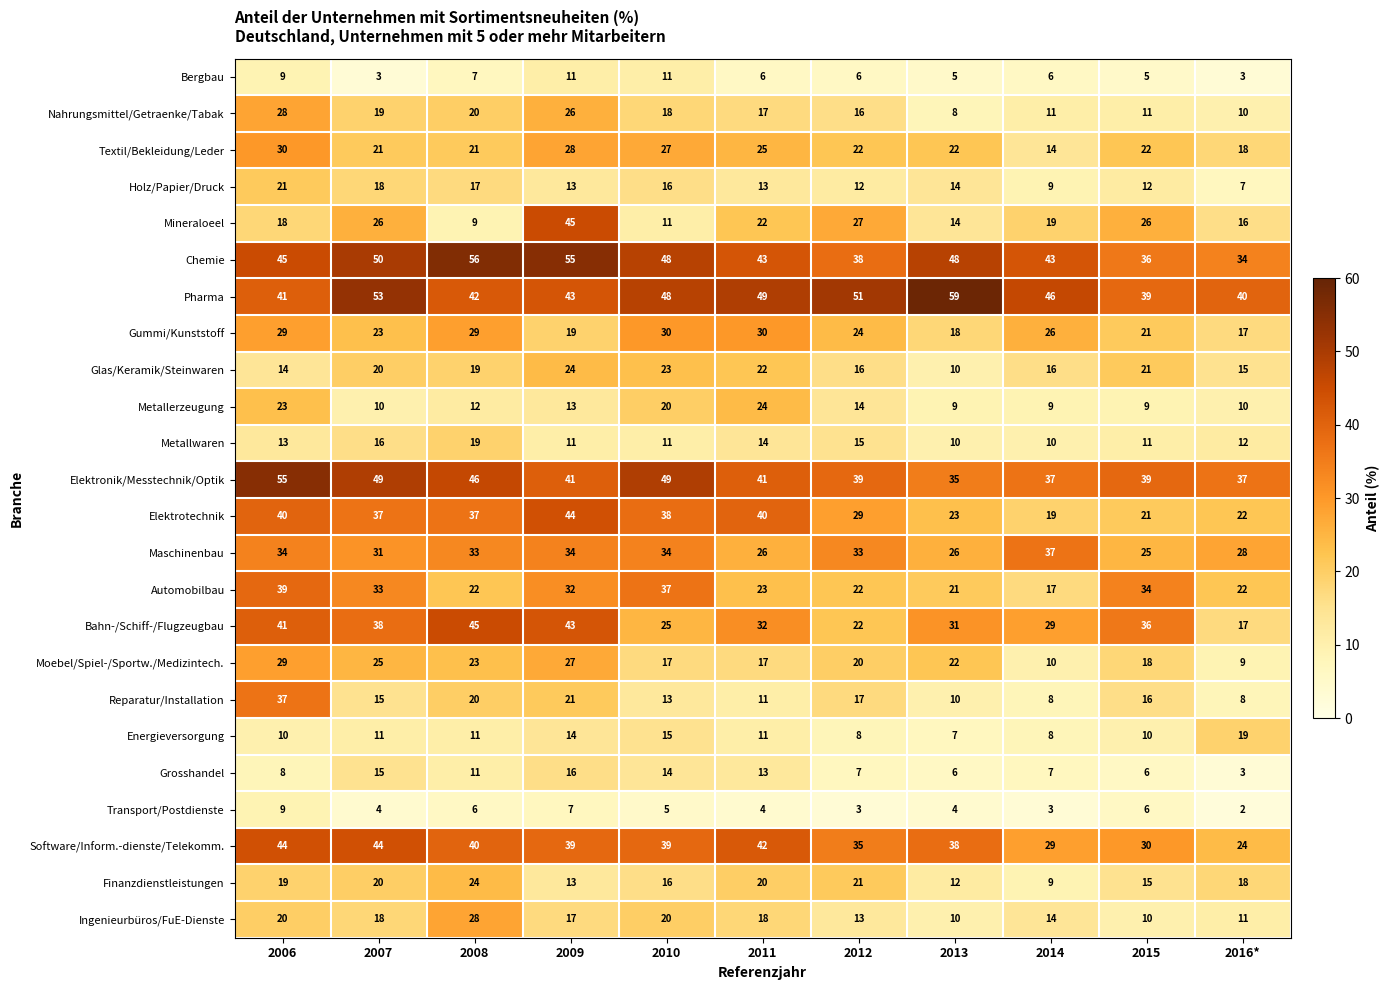

Which label corresponds to the smallest value in the chart?

2016*